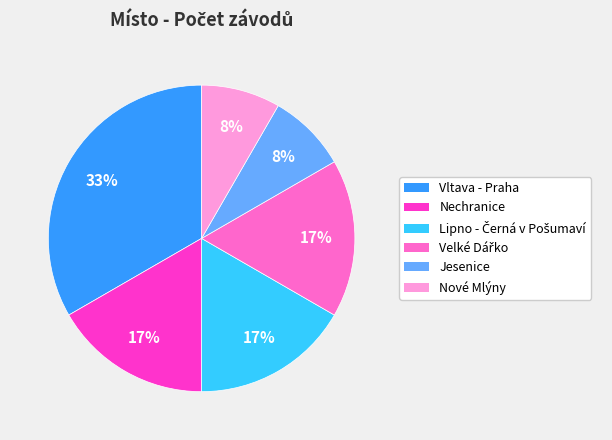

What is the largest slice in the pie chart?

Vltava - Praha